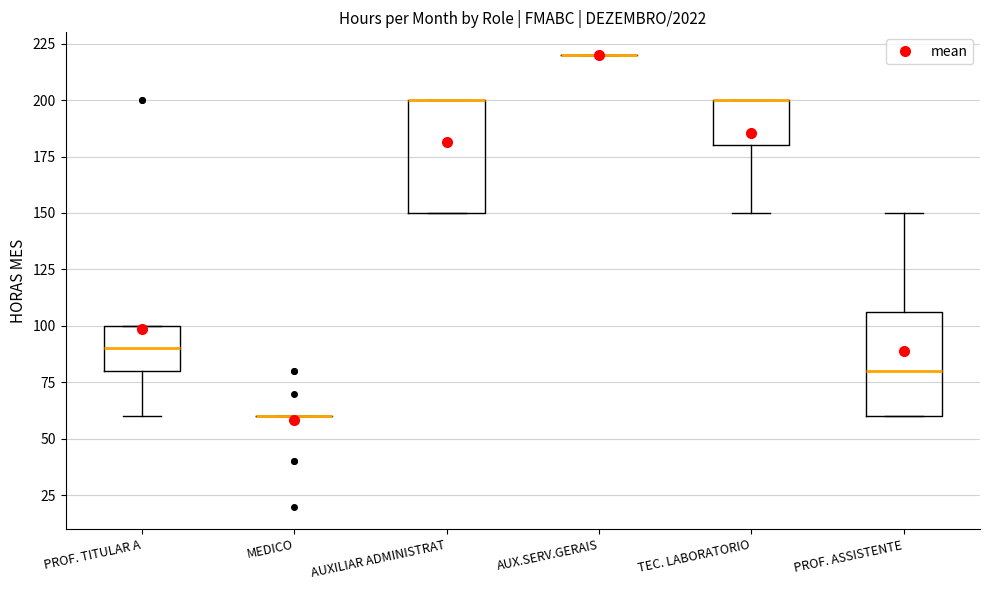

Reading left to right, transcribe this box plot: for each box, give where its median line is, the range the box spans, and where its two whiskers end, as read against the y-axis. The values are not printed on the chart, so give them approximately, as read against the axis.

PROF. TITULAR A: median 90, box 80 to 100, whiskers 60 to 100
MEDICO: box collapsed to a line at 60, whiskers 60 to 60
AUXILIAR ADMINISTRAT: median 200 (drawn on the box's upper edge), box 150 to 200, whiskers 150 to 200
AUX.SERV.GERAIS: box collapsed to a line at 220, whiskers 220 to 220
TEC. LABORATORIO: median 200 (drawn on the box's upper edge), box 180 to 200, whiskers 150 to 200
PROF. ASSISTENTE: median 80, box 60 to 105, whiskers 60 to 150